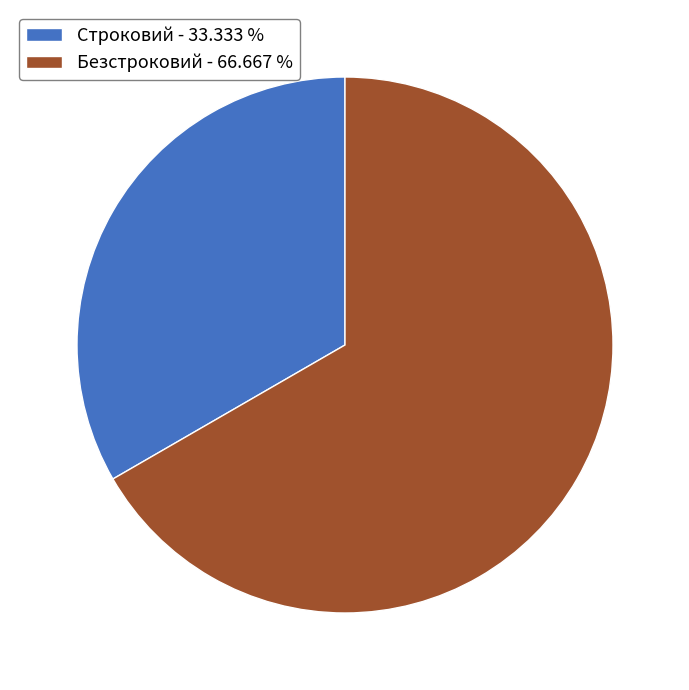

Which has a higher value, Строковий - 33.333 % or Безстроковий - 66.667 %?

Безстроковий - 66.667 %